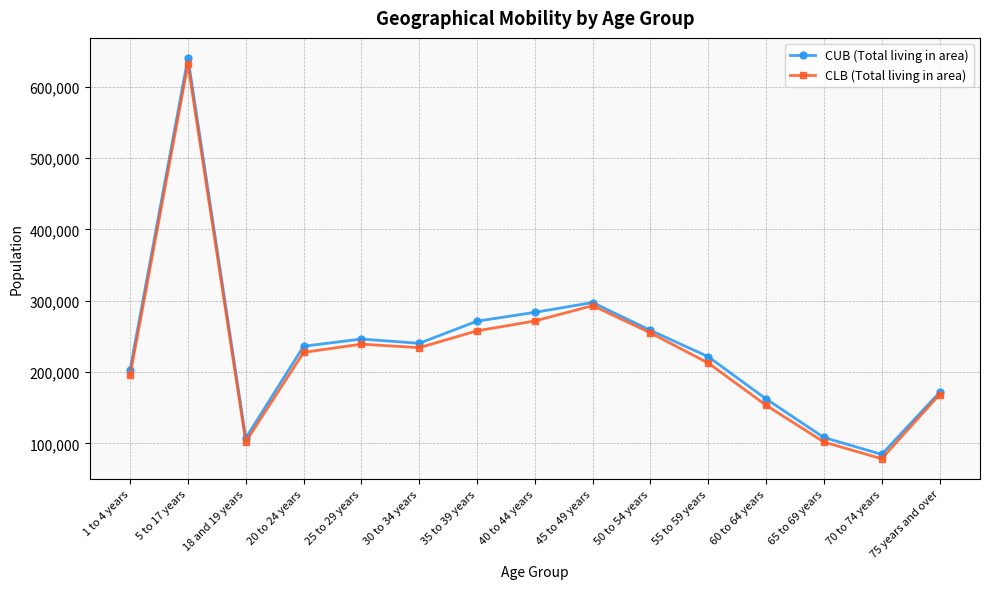

The CLB (Total living in area) series shows 359447 at 30 to 34 years. True or false?

False